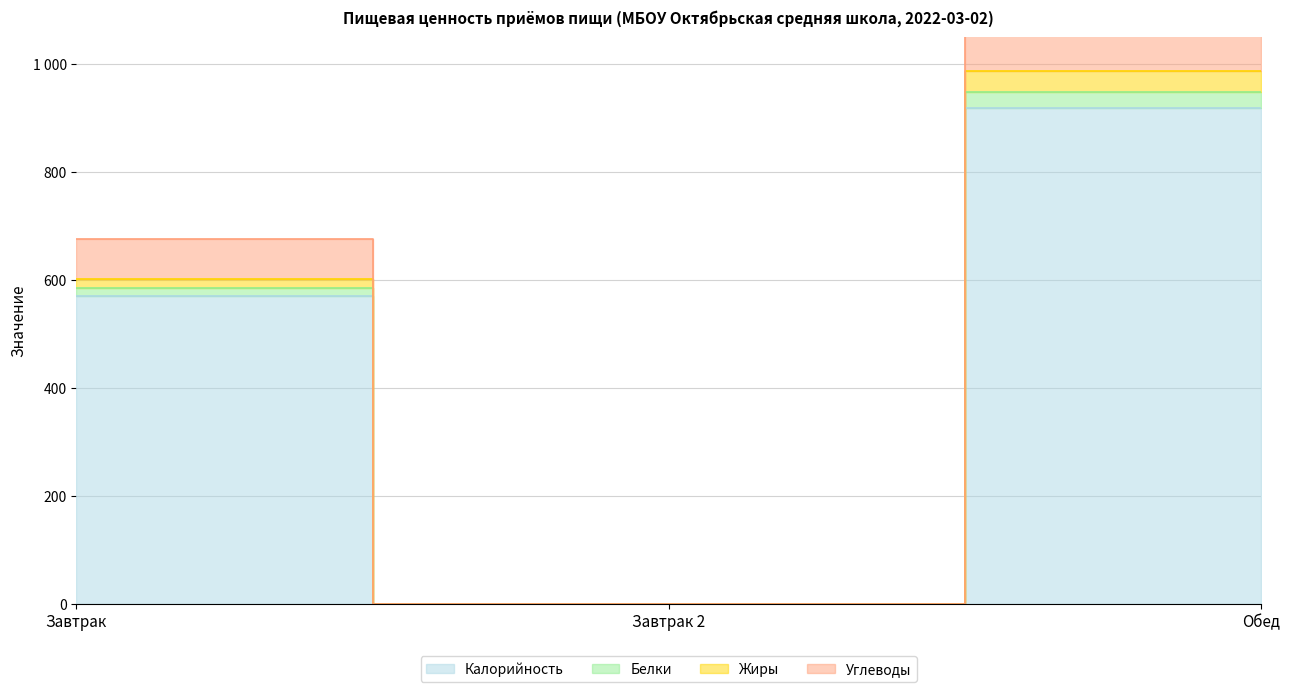

True or false: Белки has a value of 252 at Завтрак.

False